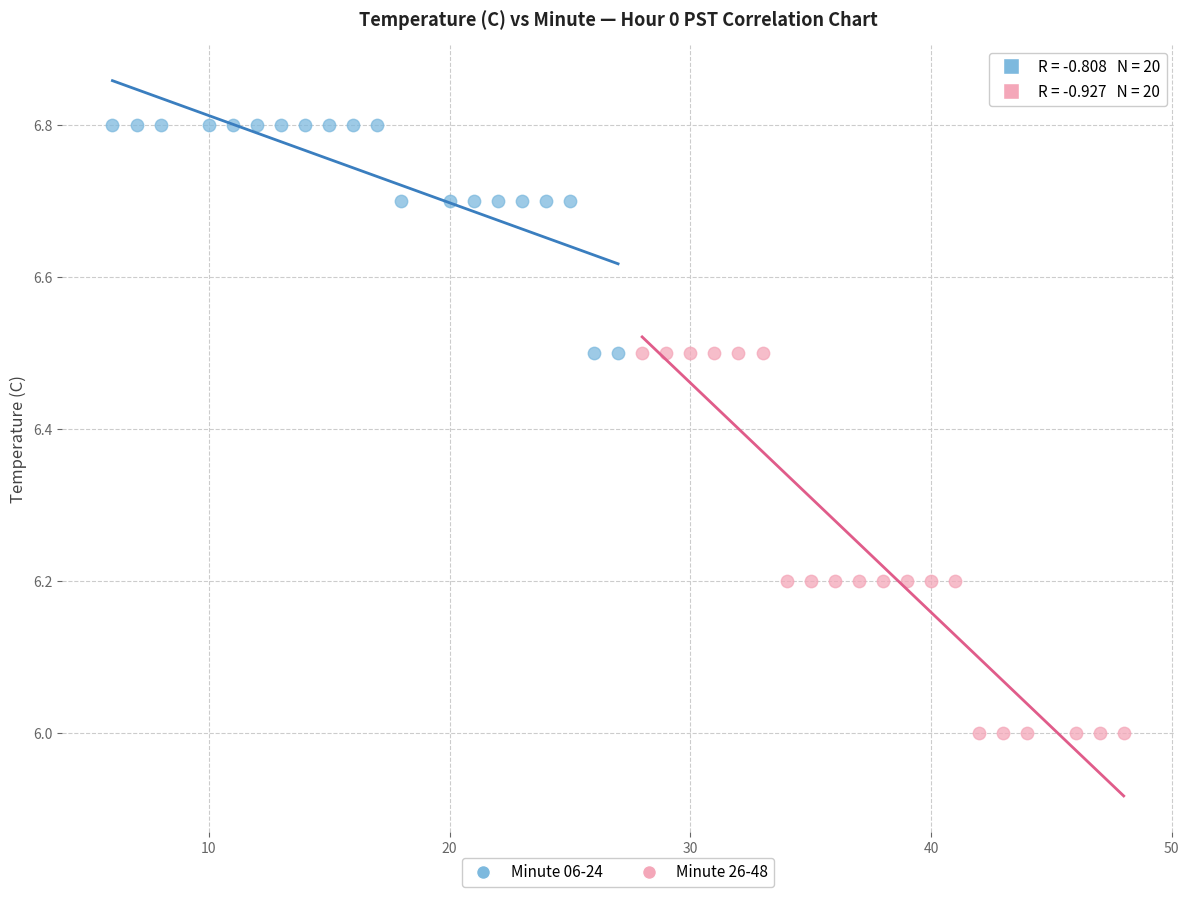

Which series reaches the minimum Y coordinate?

Minute 26-48